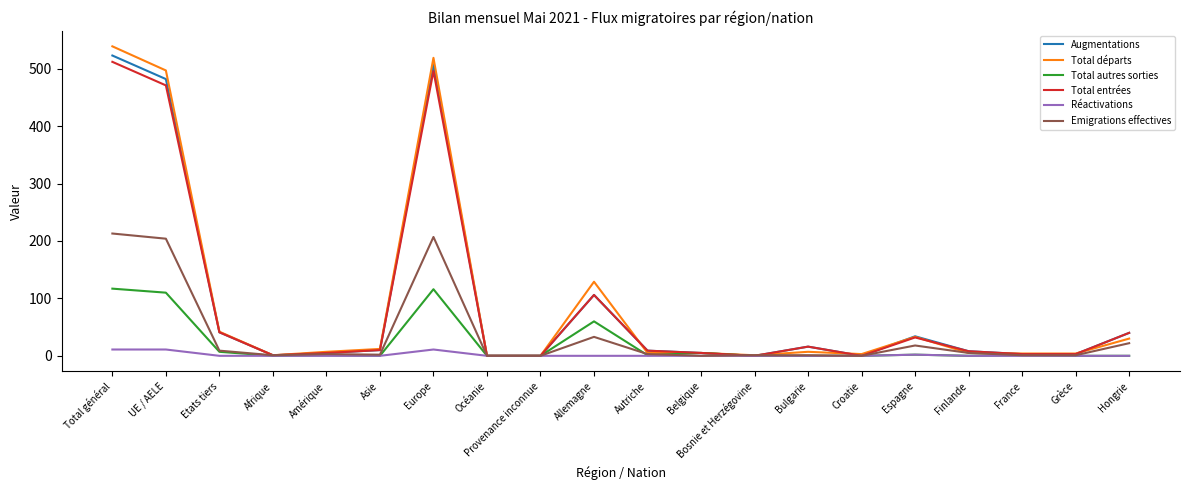

Does the chart have visible grid lines?

No